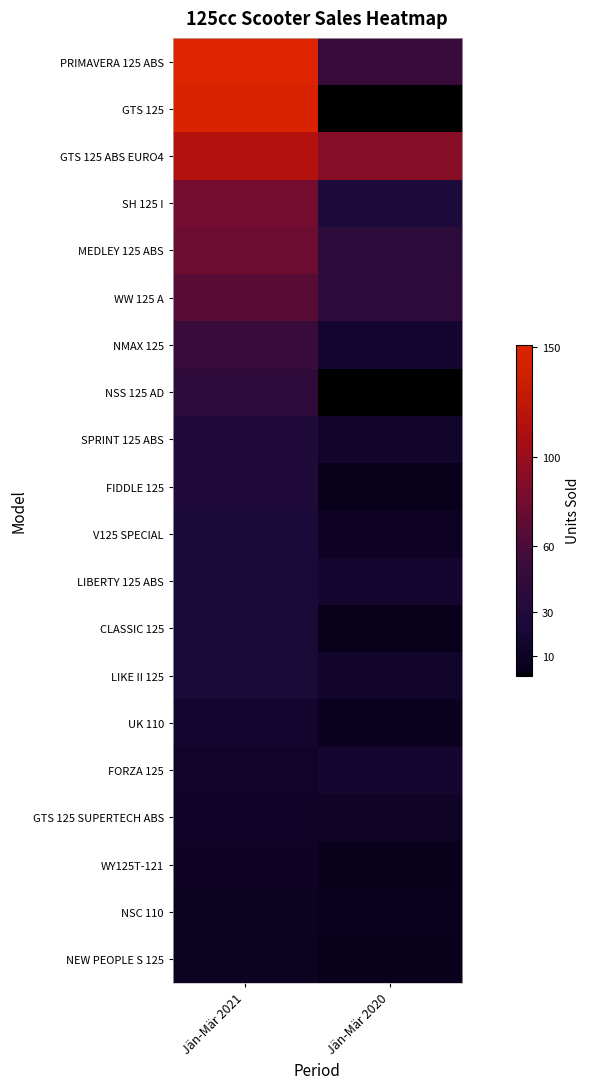

What is the sum of all LIBERTY 125 ABS values?

41.0